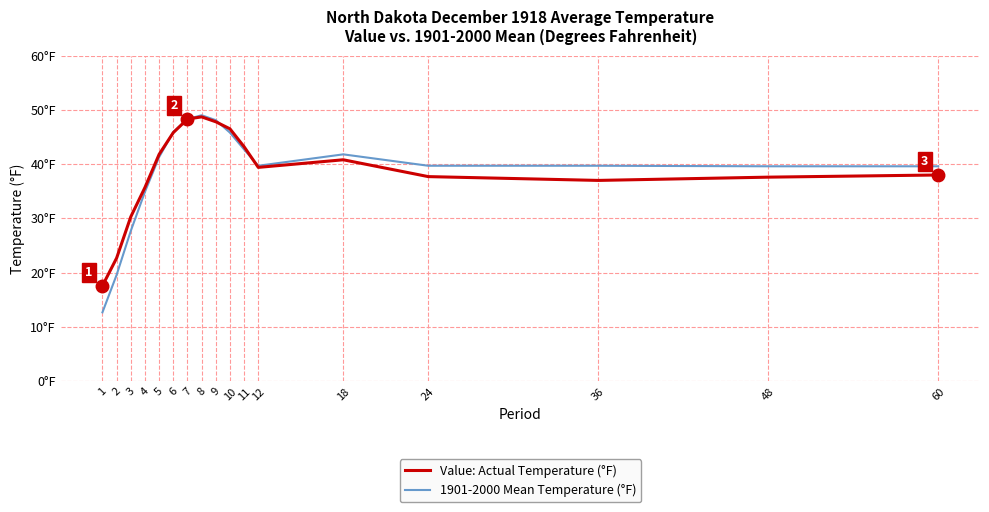

Is this an area chart (filled region under the line)?

No